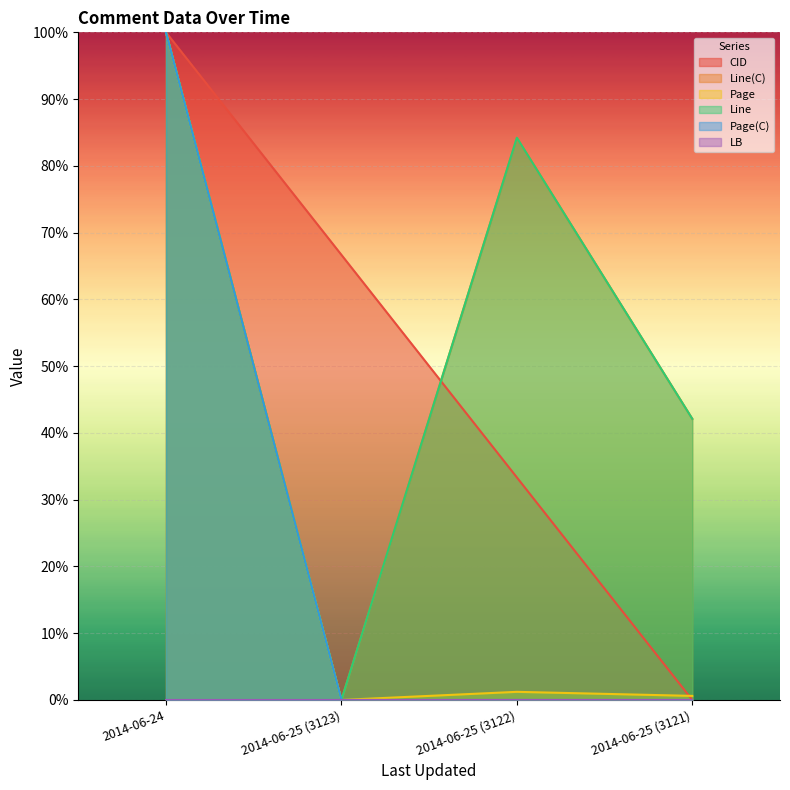

List the labels in order of Page(C) value, largest first.

2014-06-24, 2014-06-25 (3123), 2014-06-25 (3122), 2014-06-25 (3121)